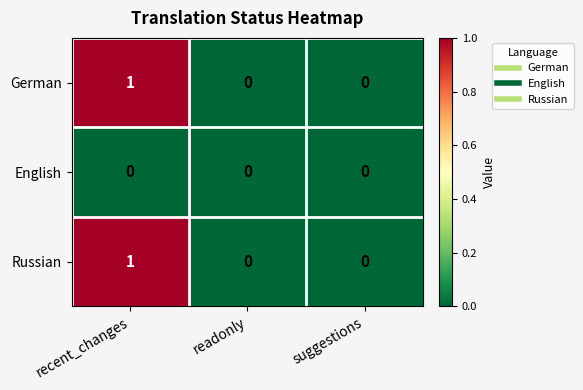

At which category is the sum across all series the highest?

recent_changes